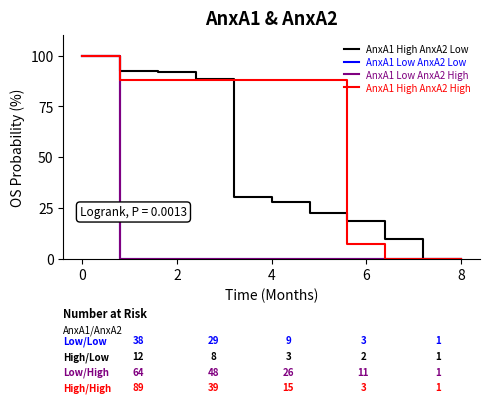

Which series has the largest range (max minus min)?

AnxA1 High AnxA2 Low